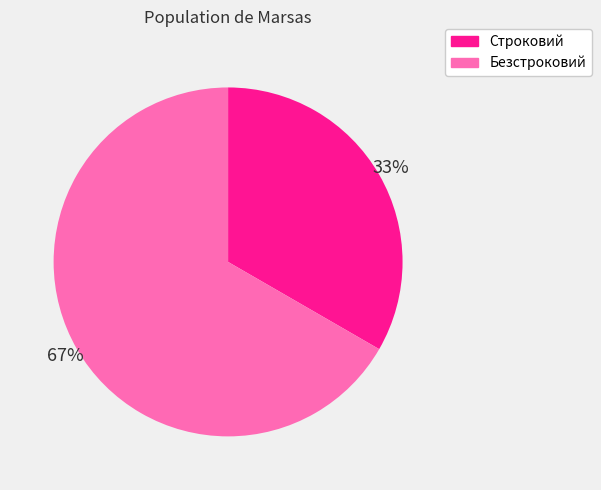

Does Строковий account for over 50% of the chart?

No